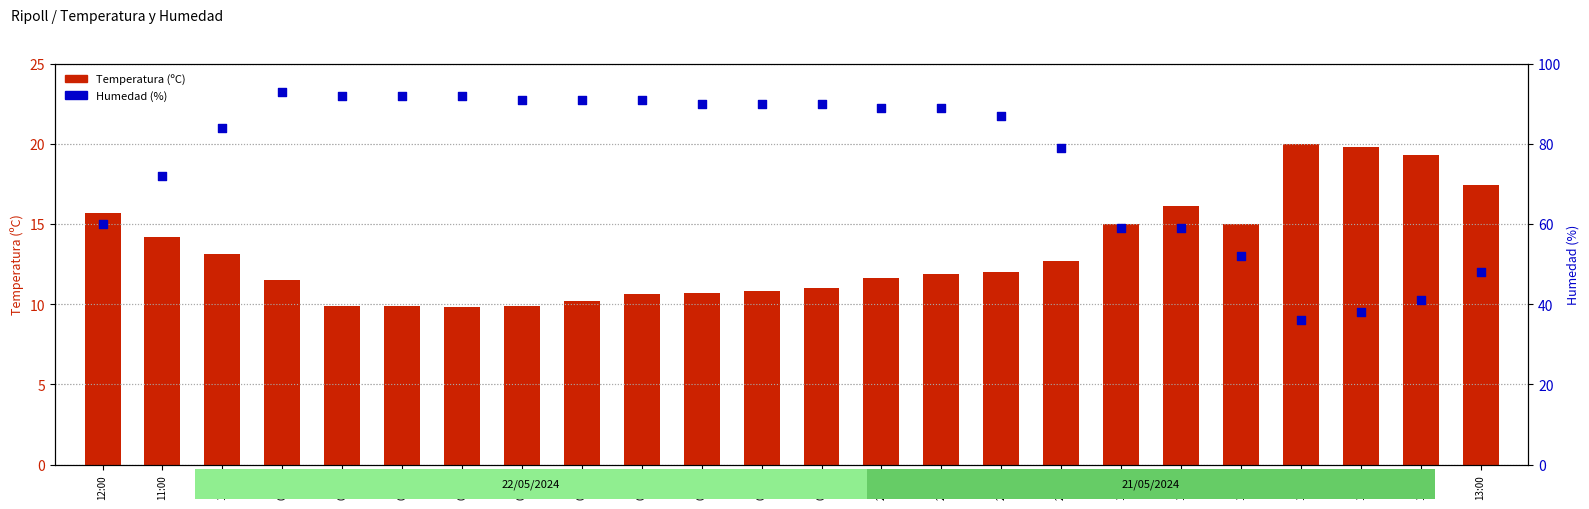

Which series has the largest total across all categories?

Humedad (%)